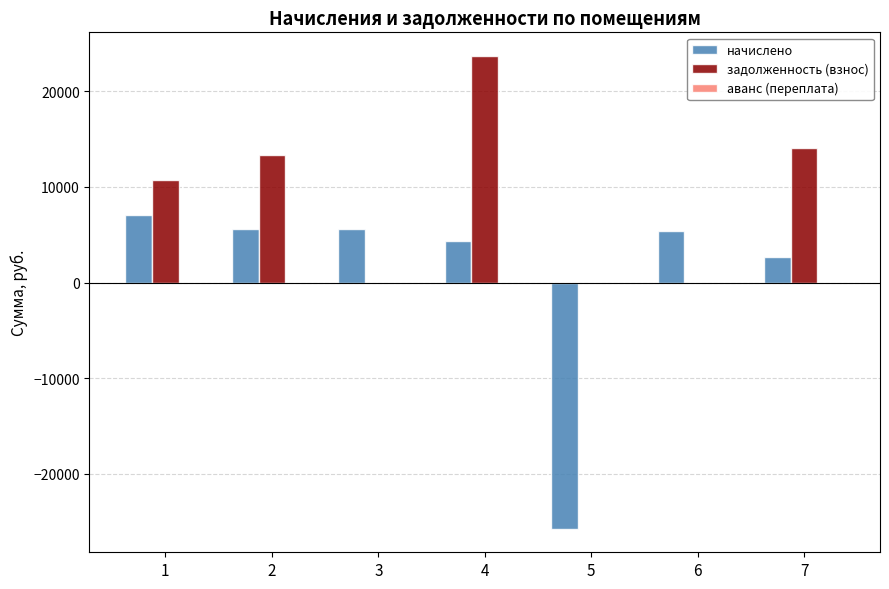

What is the greatest value displayed?

23710.7